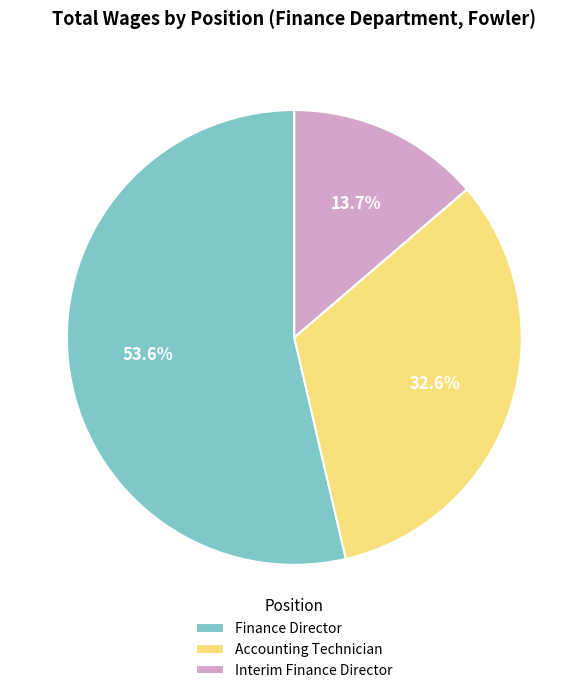

To the nearest percent, what is the difference between the Interim Finance Director and Accounting Technician slice percentages?

19%